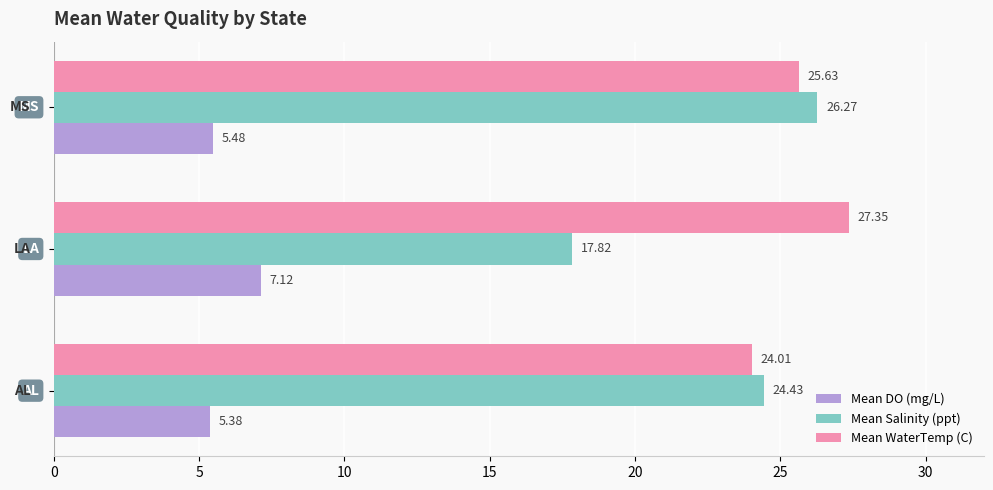

Which series has the widest spread of values?

Mean Salinity (ppt)